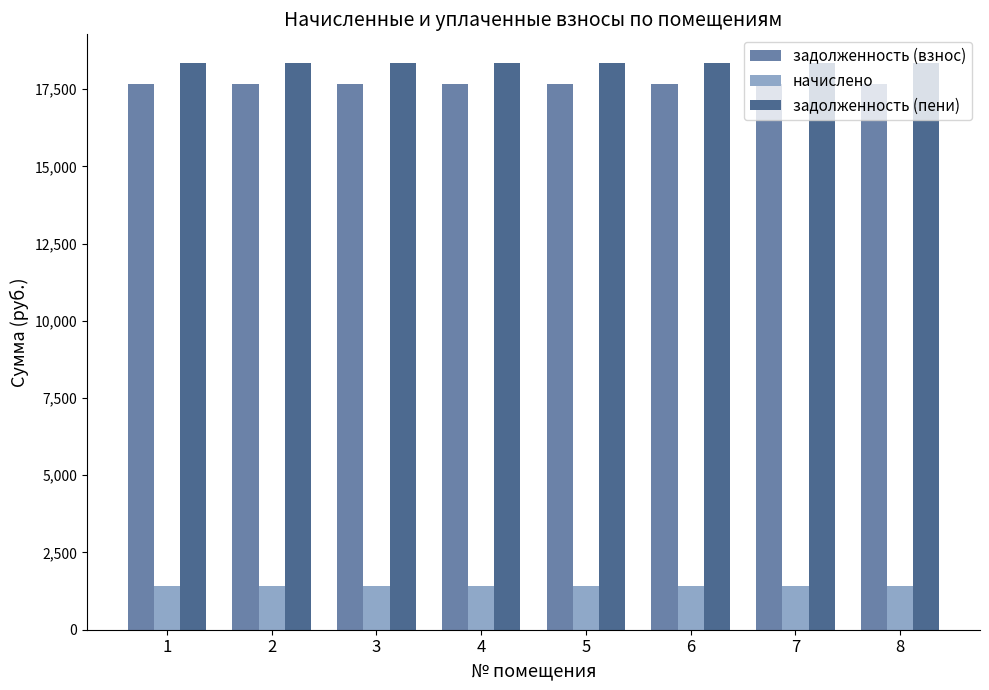

What are all the series names shown in the legend?

задолженность (взнос), начислено, задолженность (пени)